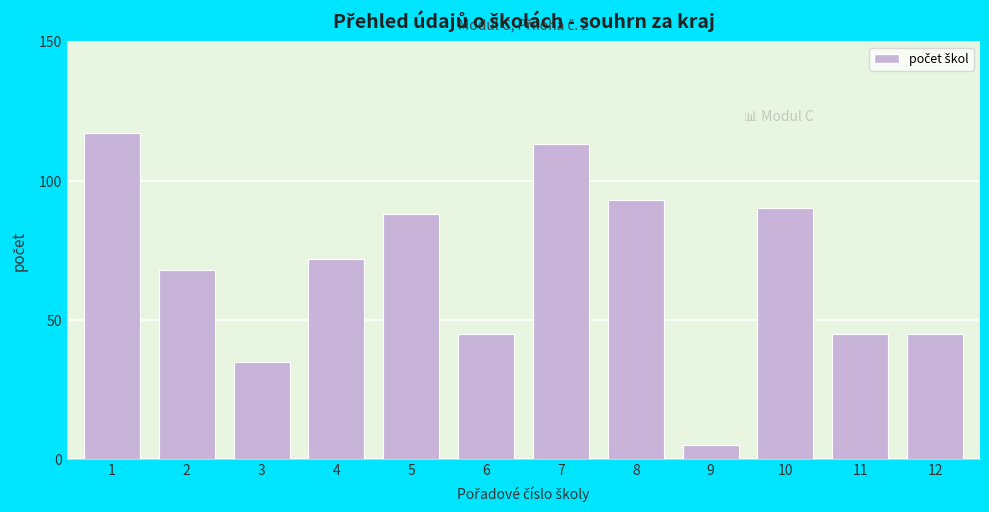

Reading right to left, what are all the values shown in this chart?

12=45	11=45	10=90	9=5	8=93	7=113	6=45	5=88	4=72	3=35	2=68	1=117